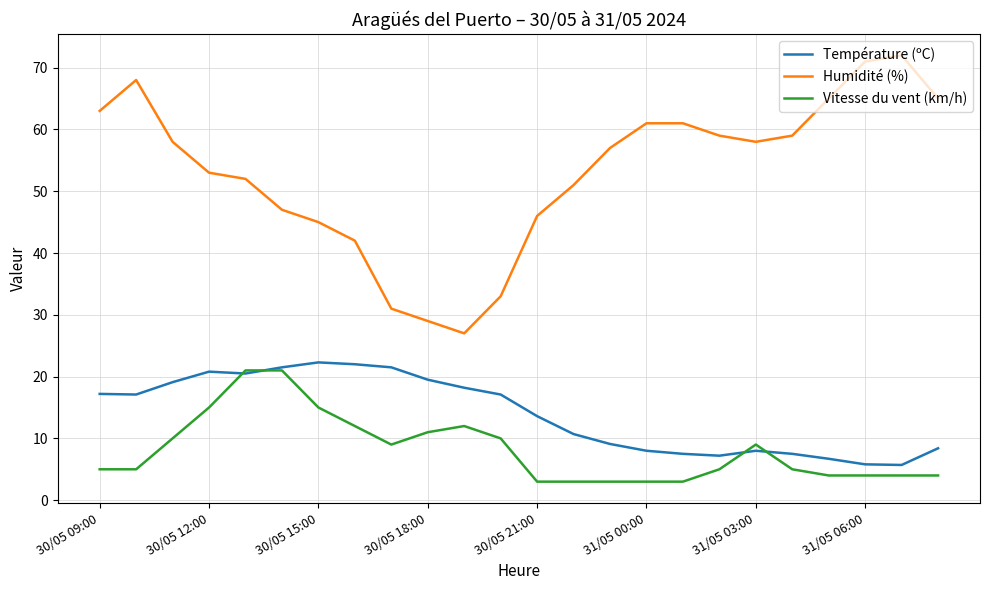

Which series has the largest range (max minus min)?

Humidité (%)